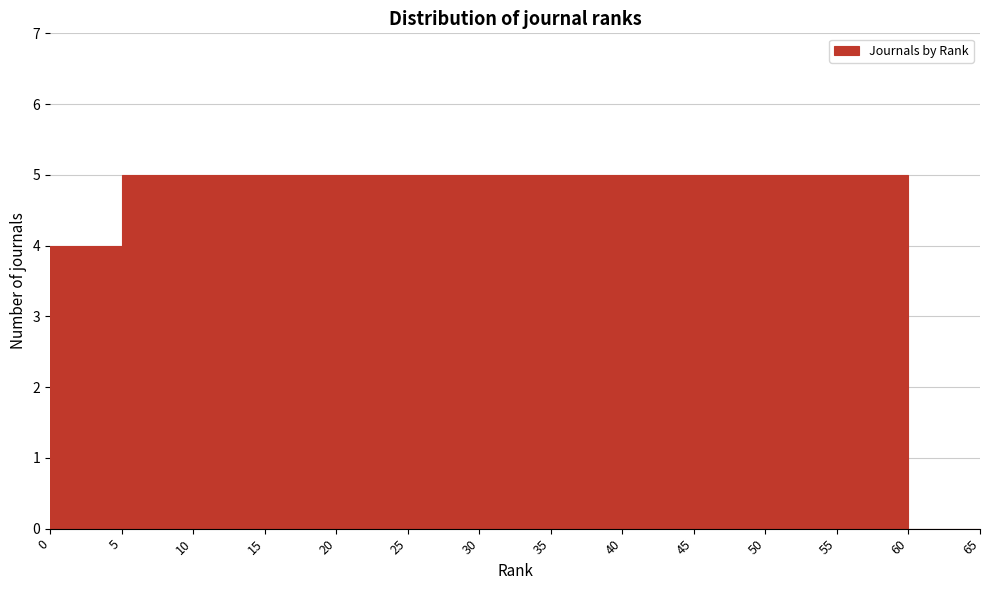

Reading left to right, list every bar in this chart as the range it spans on the x-axis followed by its height. The values are not printed on the chart, so give them approximately, as read against the axis.

0 to 5: 4
5 to 10: 5
10 to 15: 5
15 to 20: 5
20 to 25: 5
25 to 30: 5
30 to 35: 5
35 to 40: 5
40 to 45: 5
45 to 50: 5
50 to 55: 5
55 to 60: 5
60 to 65: 0